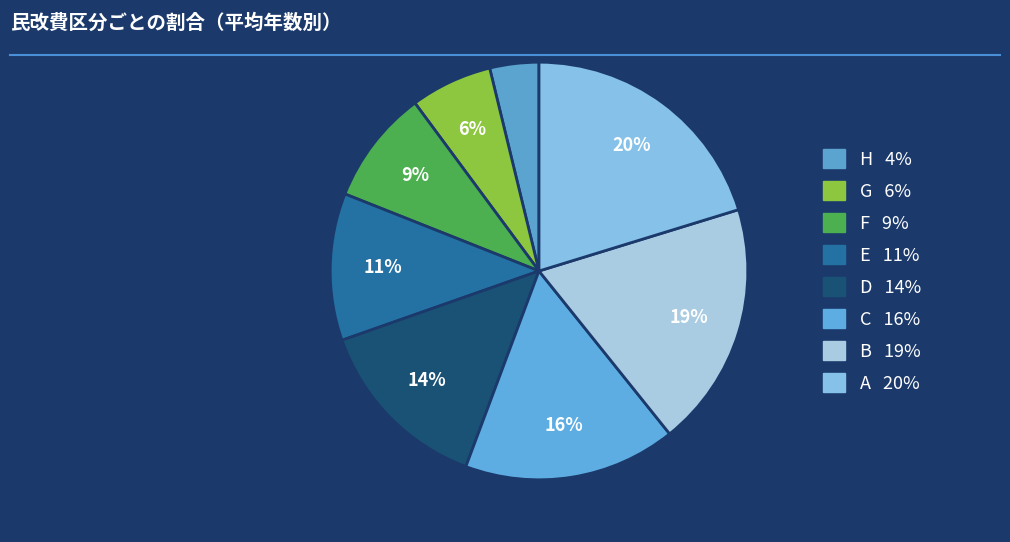

To the nearest percent, what percentage of the pie is F?

9%